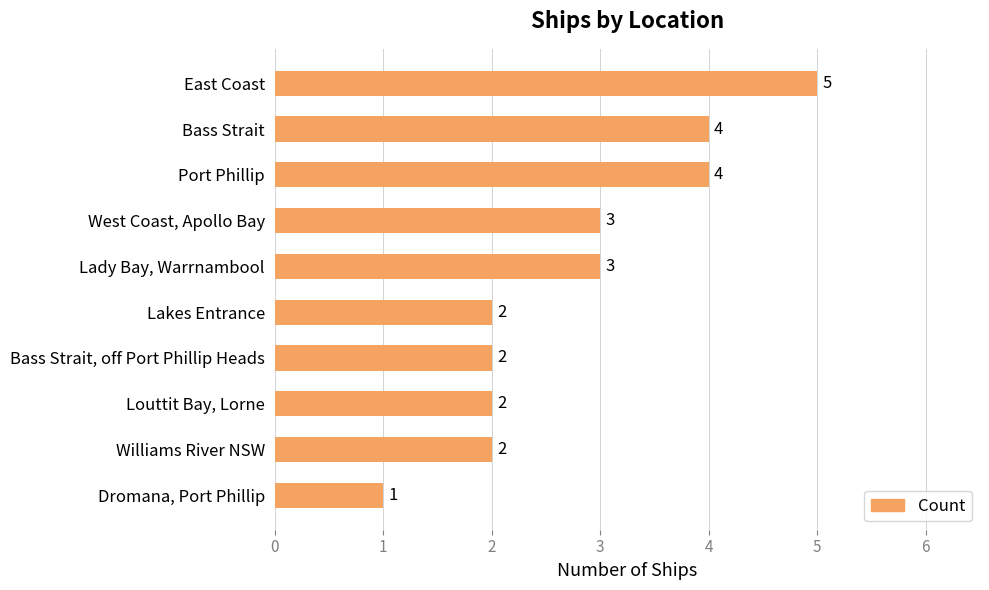

What is the minimum value shown in the chart?

1